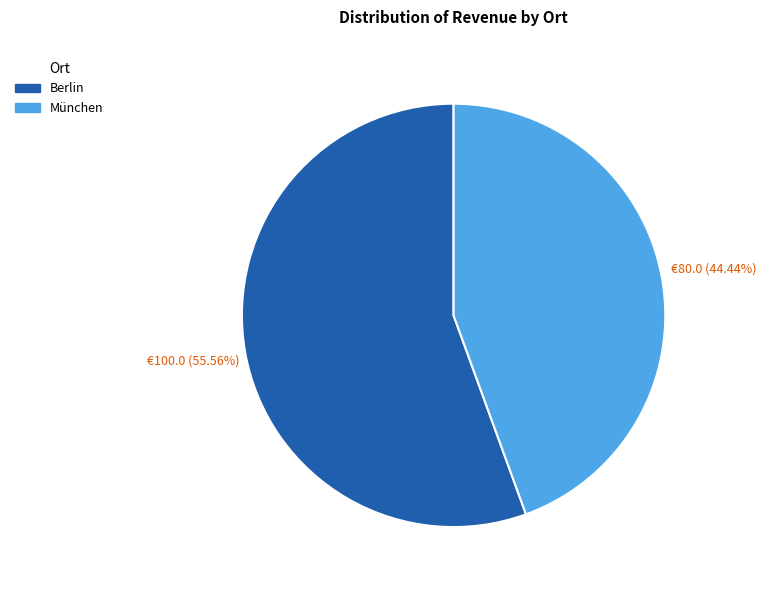

What percentage is the Berlin slice, to the nearest percent?

56%